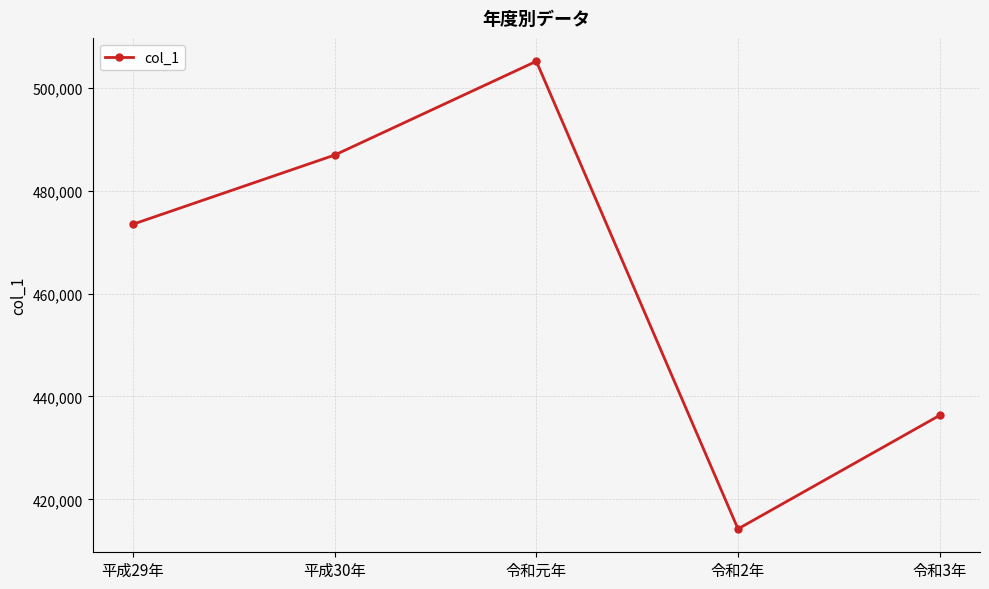

Read the value at 令和2年.

414265.0